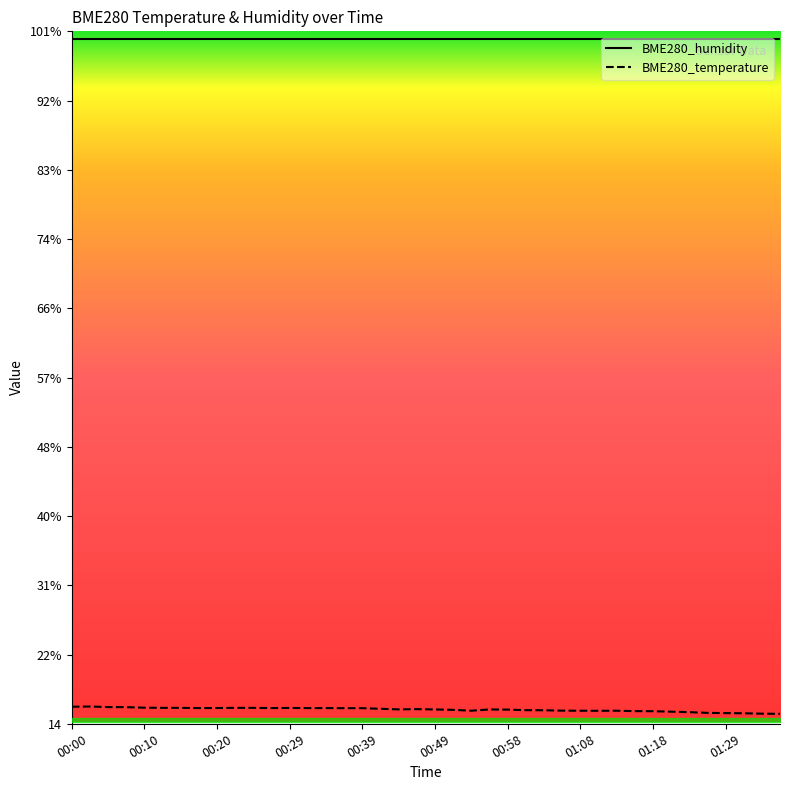

List the labels in order of value, smallest first.

01:36, 01:33, 01:31, 01:29, 01:26, 01:23, 01:20, 01:18, 01:15, 01:11, 00:53, 01:08, 01:13, 01:06, 01:03, 01:01, 00:51, 00:58, 00:49, 00:56, 00:44, 00:46, 00:41, 00:37, 00:39, 00:17, 00:27, 00:32, 00:34, 00:20, 00:29, 00:12, 00:15, 00:22, 00:24, 00:10, 00:07, 00:05, 00:00, 00:03